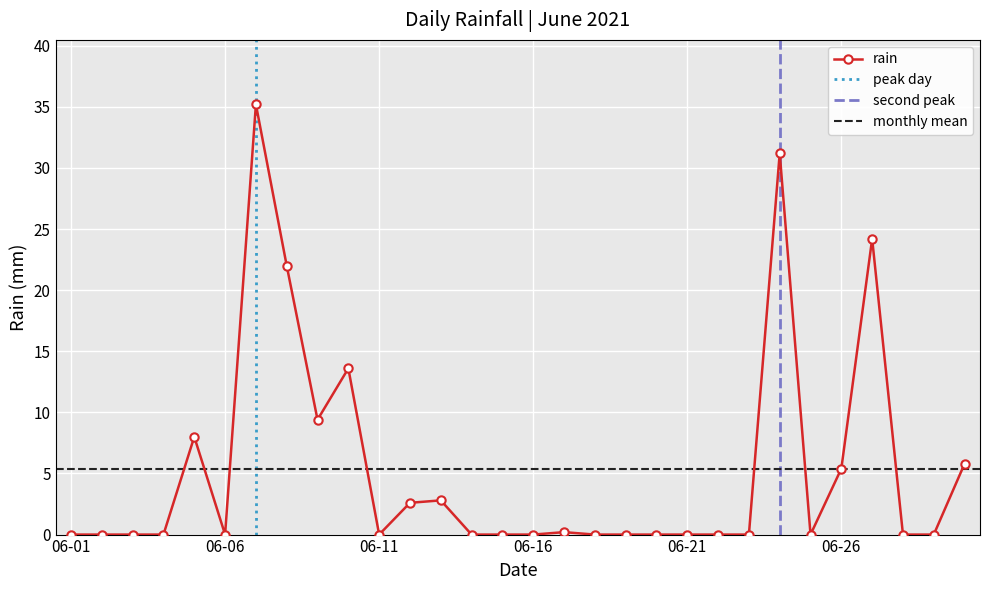

Reading right to left, transcribe all the data shown in this chart.

5.8	0.0	0.0	24.2	5.4	0.0	31.2	0.0	0.0	0.0	0.0	0.0	0.0	0.2	0.0	0.0	0.0	2.8	2.6	0.0	13.6	9.4	22.0	35.2	0.0	8.0	0.0	0.0	0.0	0.0